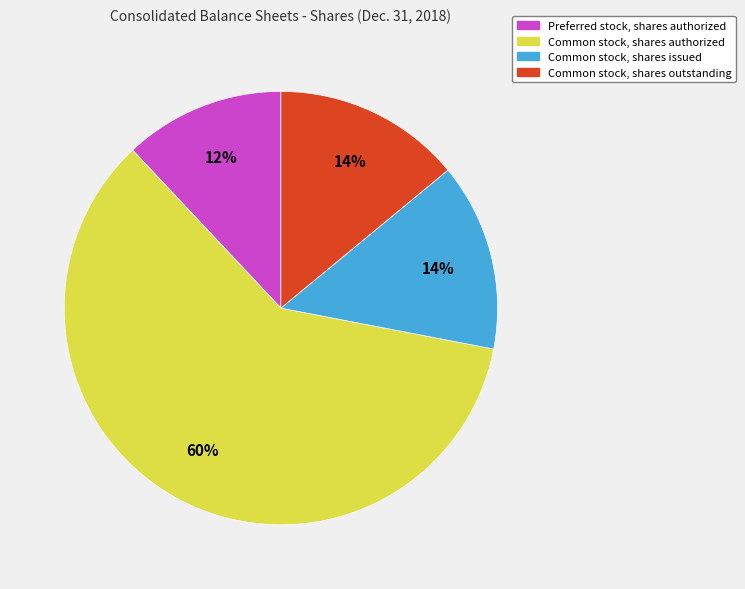

To the nearest percent, what is the difference between the Common stock, shares authorized and Common stock, shares issued slice percentages?

46%